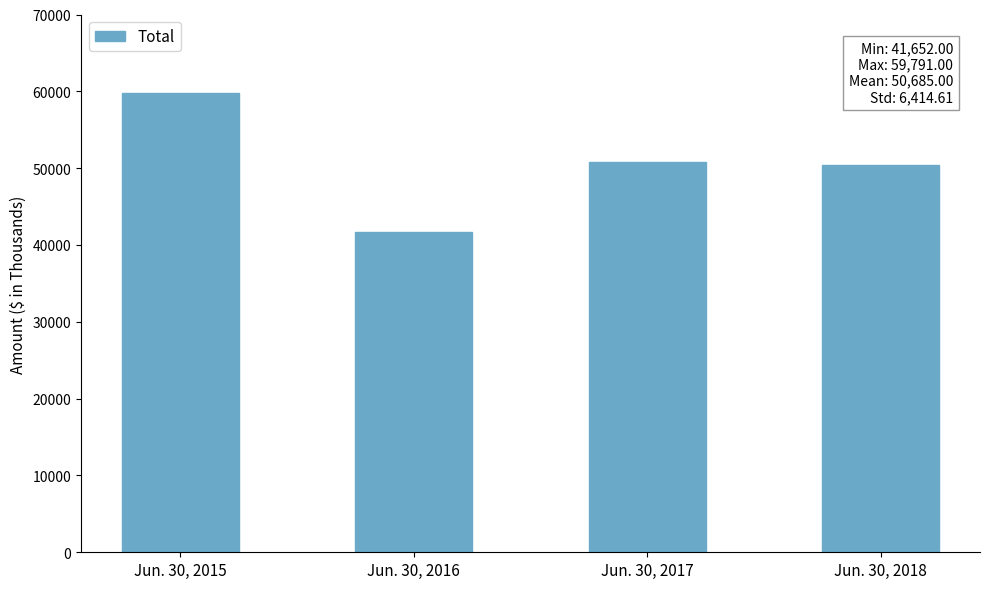

What is the value of the 1st bar from the left?

59791